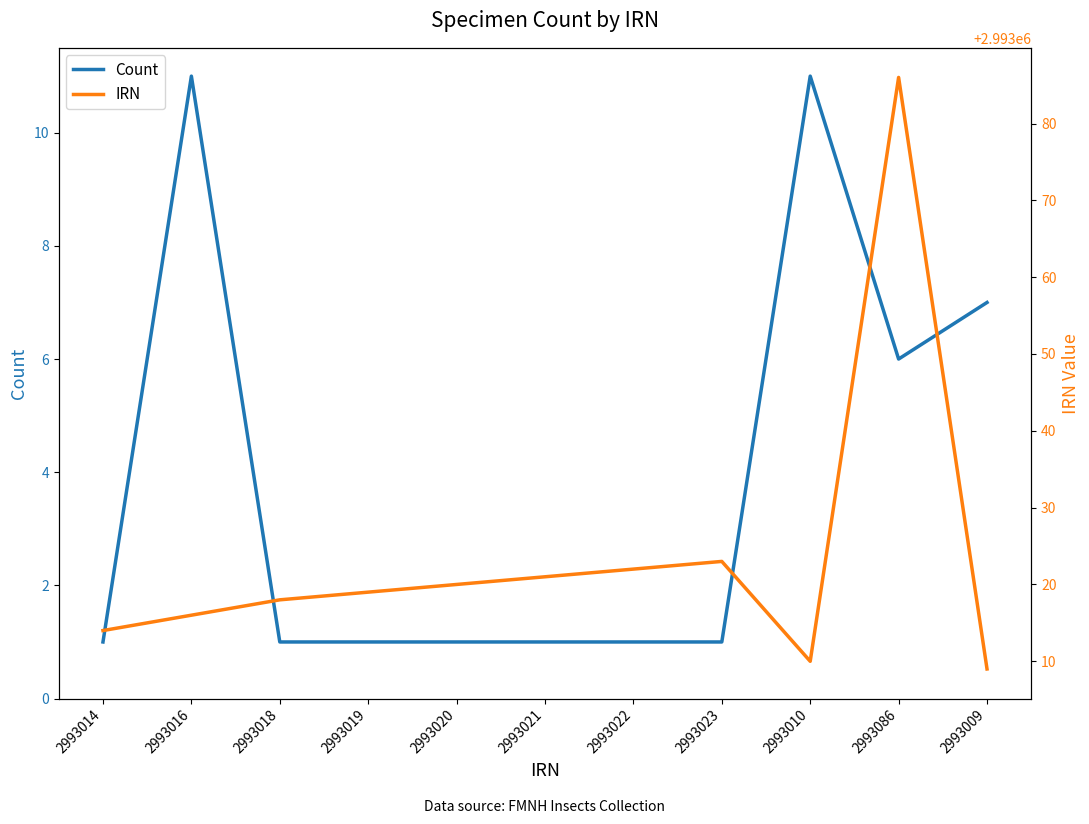

What is the value of the IRN point at the 10th from the left?

2993086